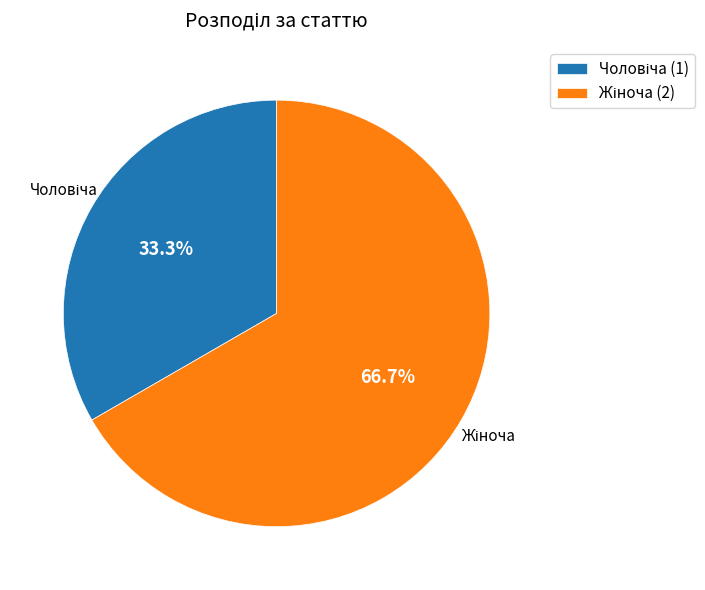

Is there any slice that represents more than half of the pie?

Yes